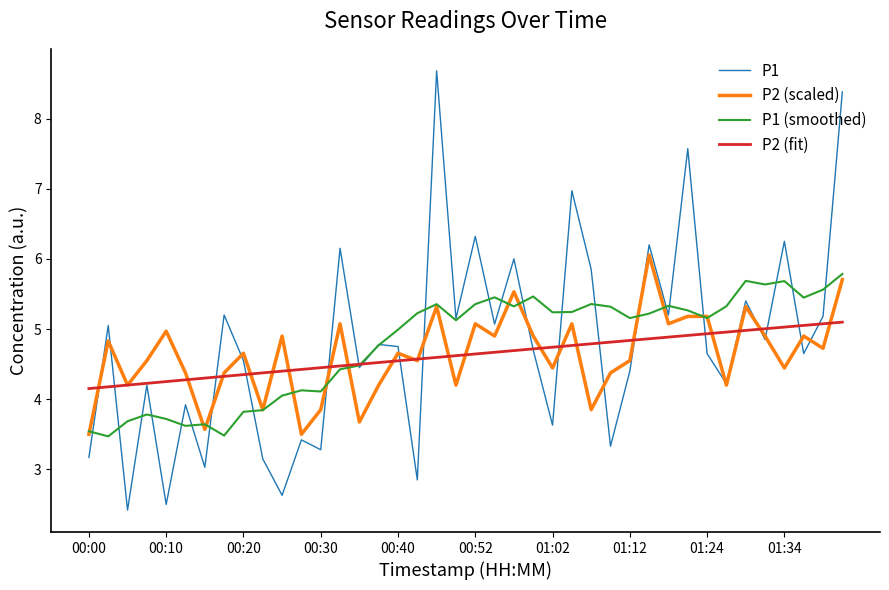

What are all the series names shown in the legend?

P1, P2 (scaled), P1 (smoothed), P2 (fit)